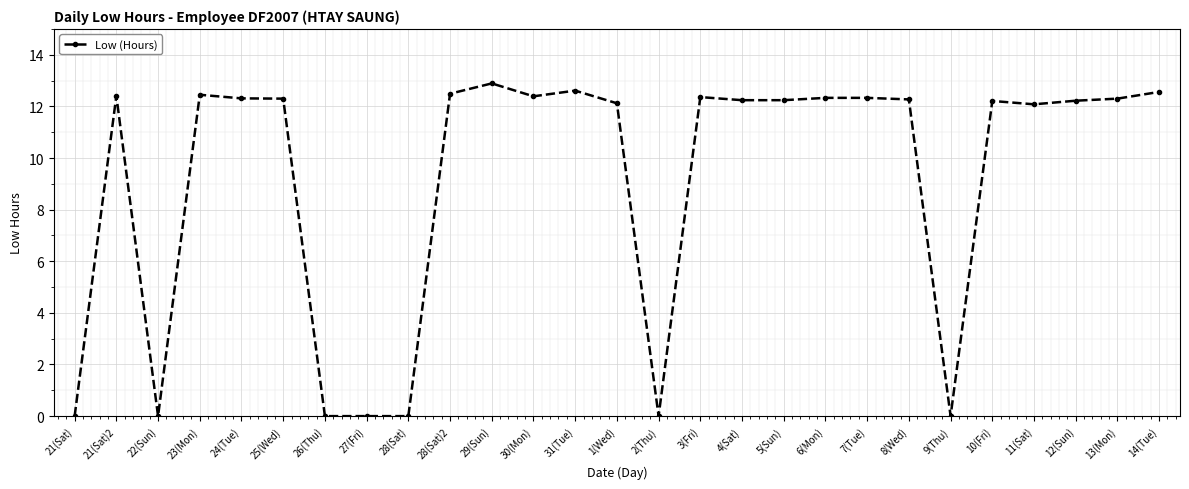

At which category does the data reach its first local peak?

21(Sat)2